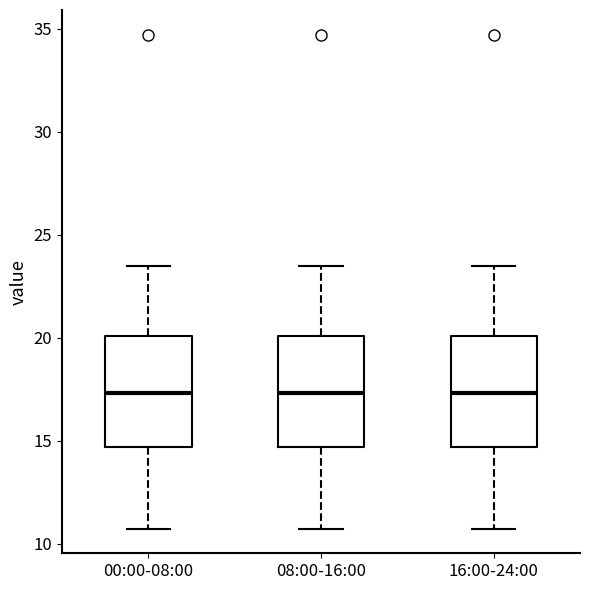

Where does the upper whisker of the box for 00:00-08:00 end on the y-axis? The values are not printed on the chart, so give them approximately, as read against the axis.

23.5